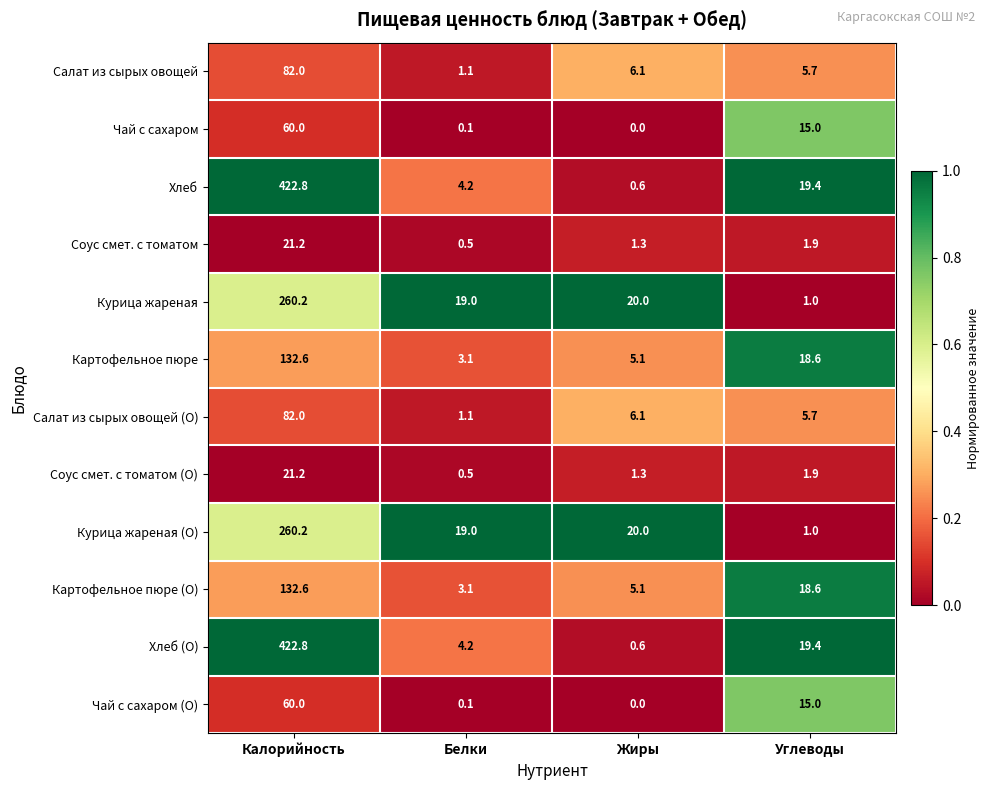

What is the difference between the highest and lowest values at Белки?

18.9